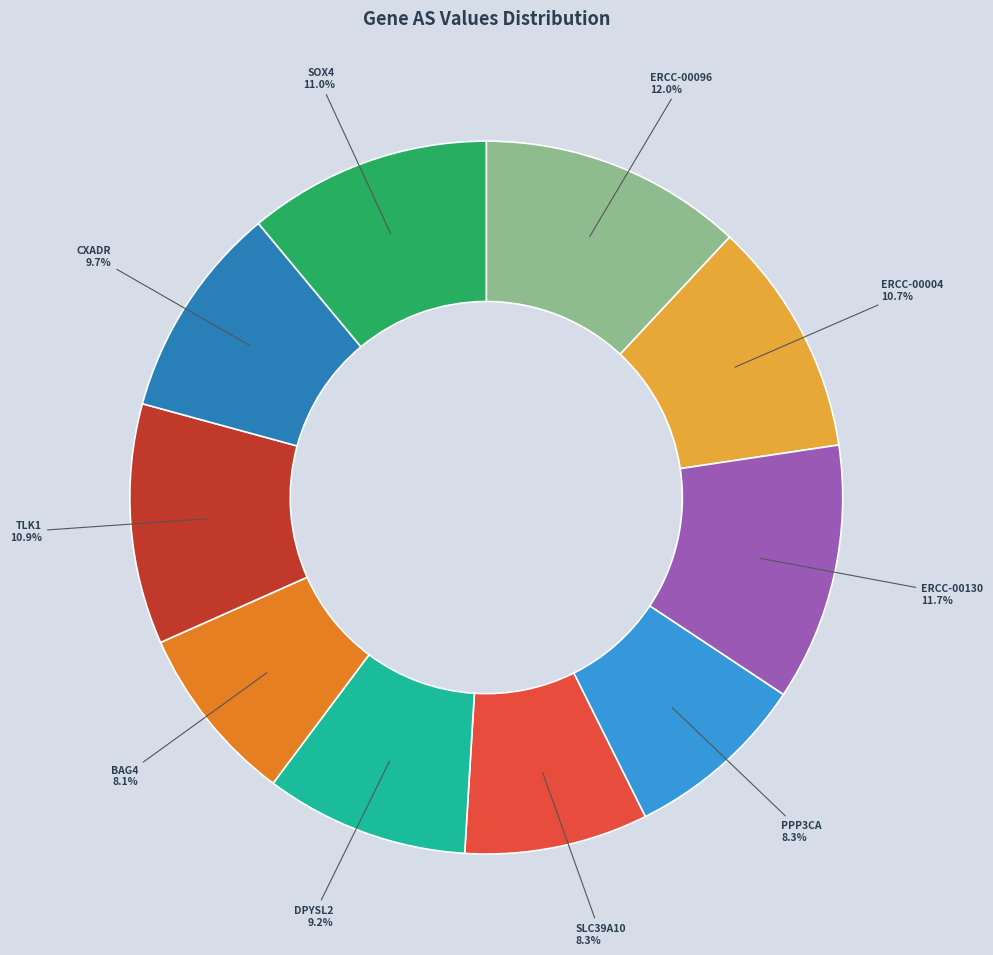

To the nearest percent, what is the average slice percentage?

10%